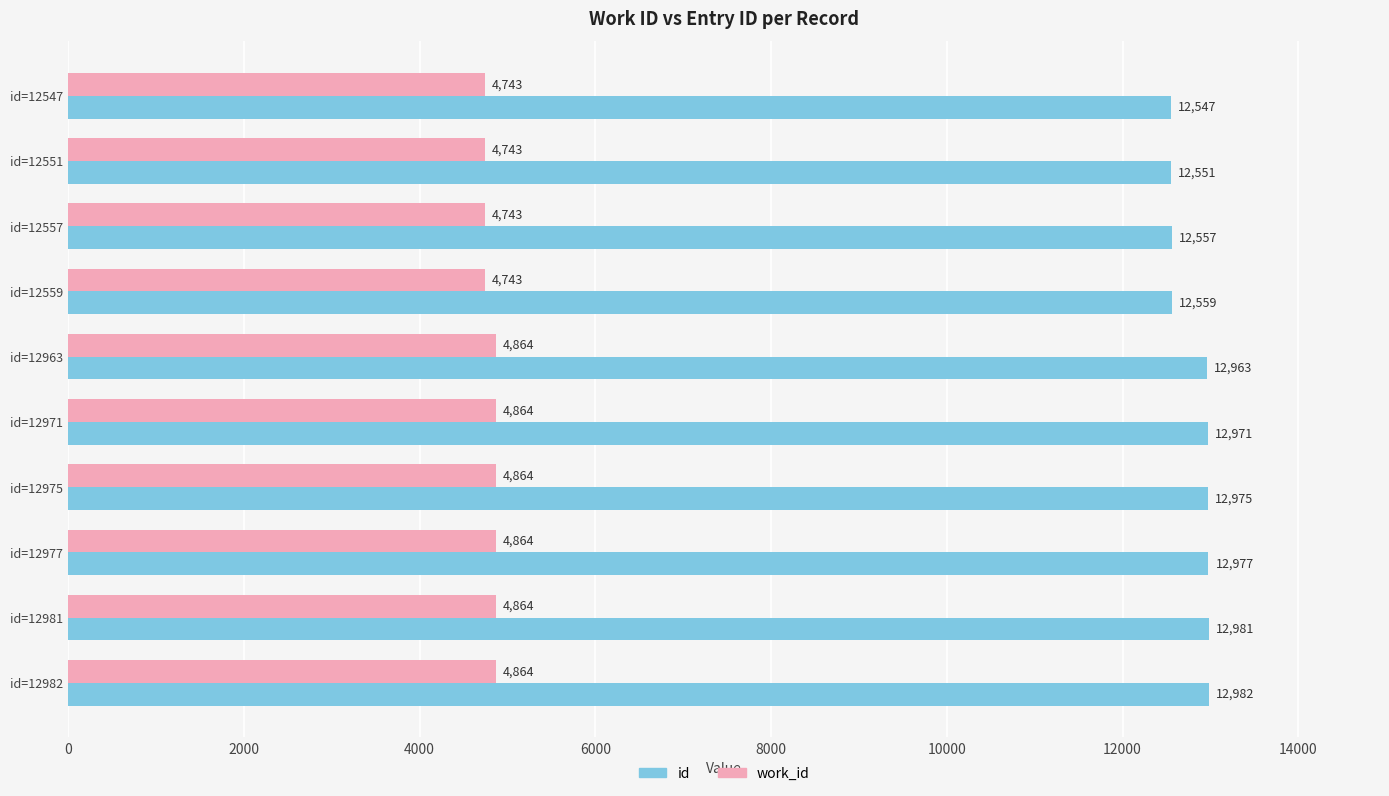

What is the difference between the maximum and minimum values in the work_id series?

121